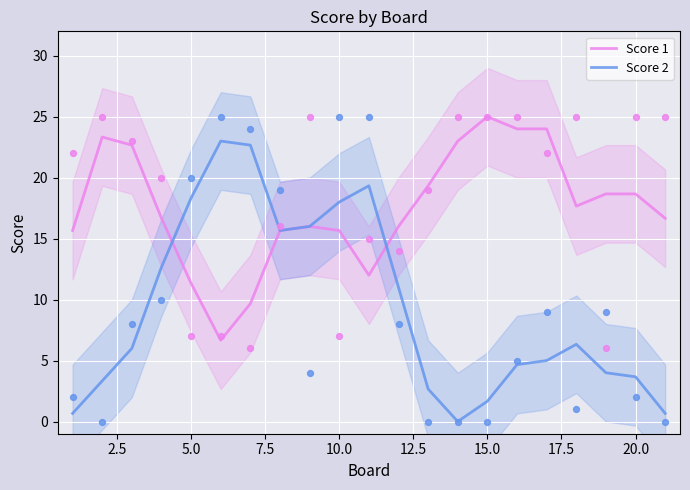

Which series contains the highest Y value?

Score 1